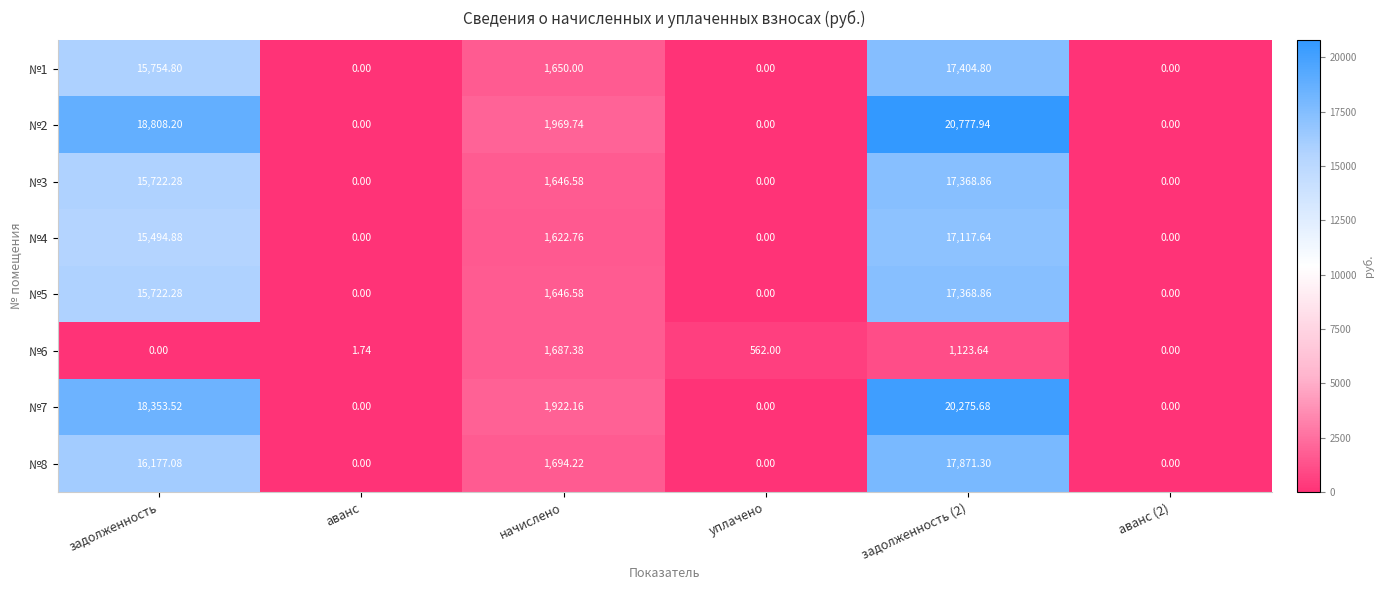

At which label does №1 first exceed 1650?

задолженность